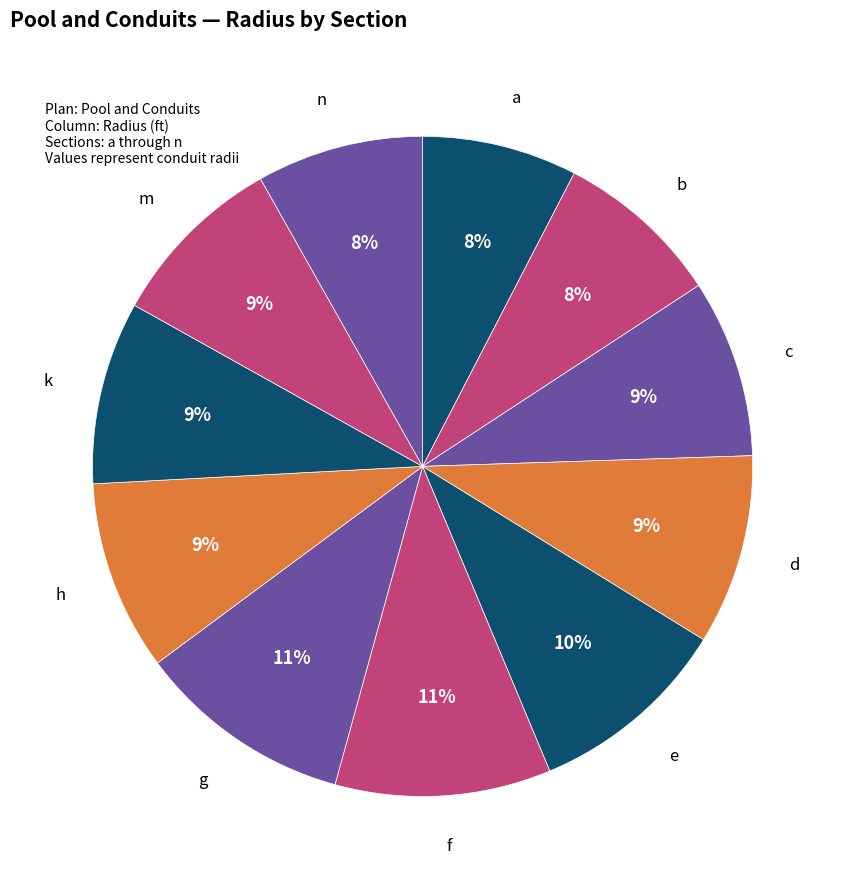

Which slice is the smallest?

a